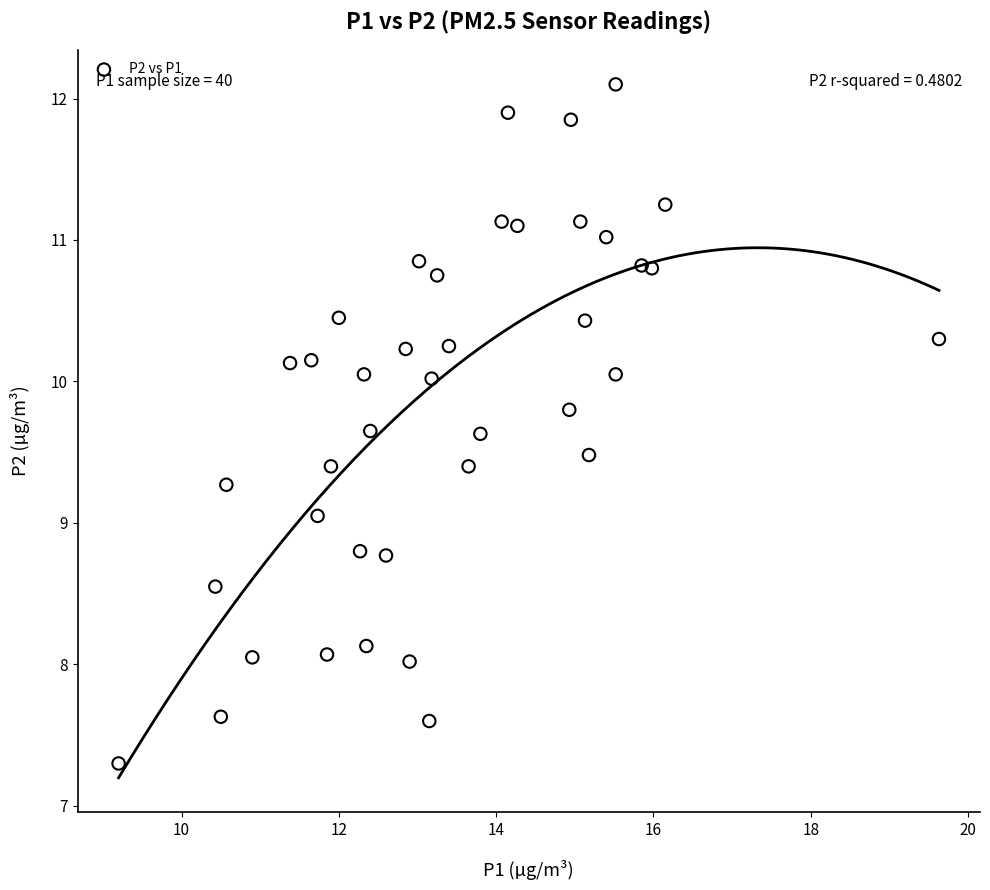

What is the range of Y values (max minus min)?

4.8